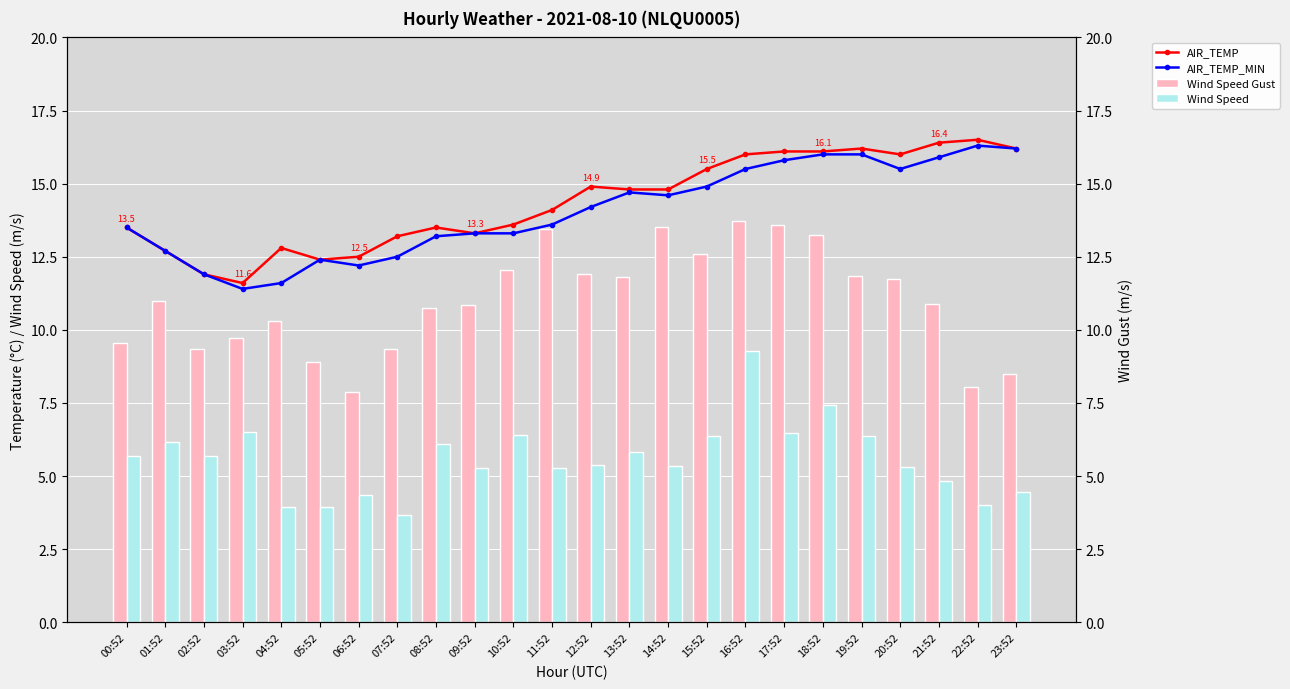

What are all the series names shown in the legend?

AIR_TEMP, AIR_TEMP_MIN, Wind Speed Gust, Wind Speed